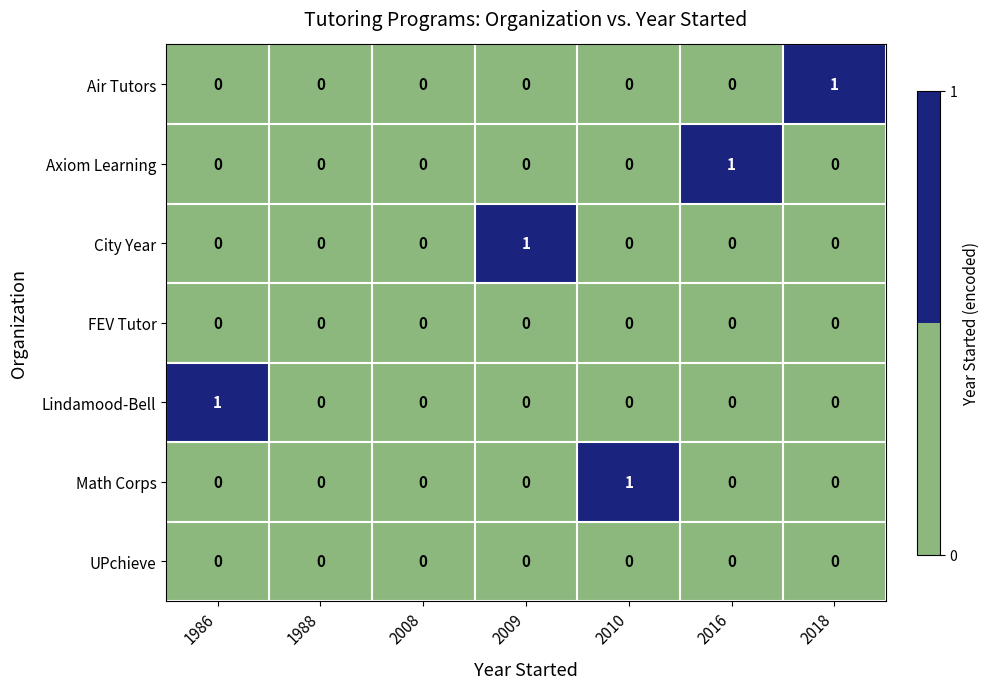

How many data points does each series have?

7